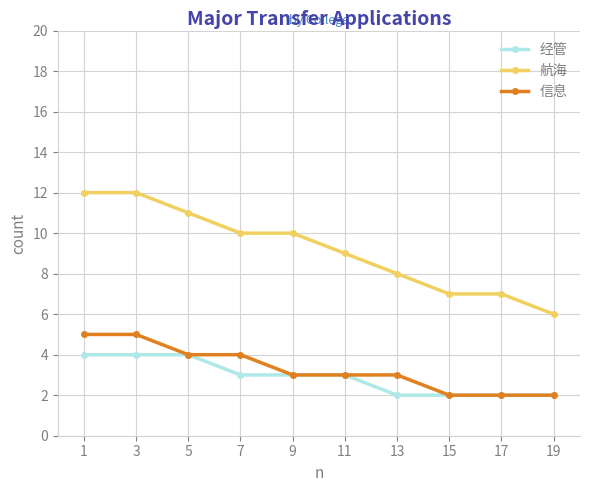

Reading right to left, transcribe all the data shown in this chart.

经管: 19=2	17=2	15=2	13=2	11=3	9=3	7=3	5=4	3=4	1=4
航海: 19=6	17=7	15=7	13=8	11=9	9=10	7=10	5=11	3=12	1=12
信息: 19=2	17=2	15=2	13=3	11=3	9=3	7=4	5=4	3=5	1=5